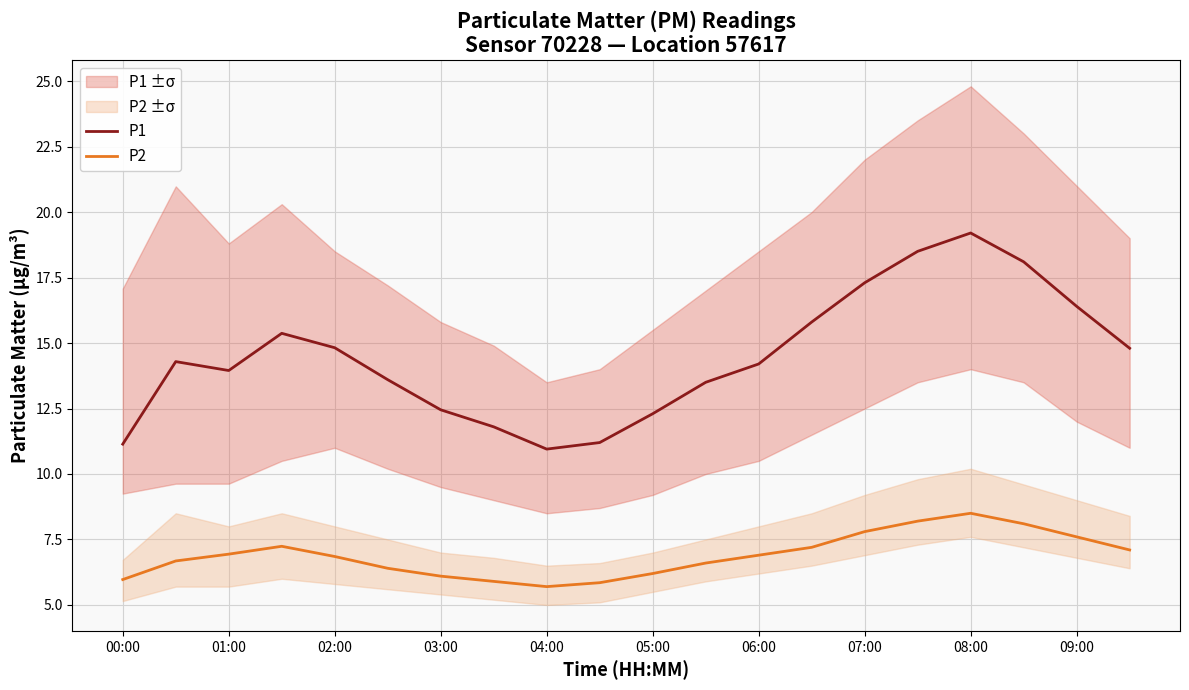

What is the maximum value shown in the chart?

19.2